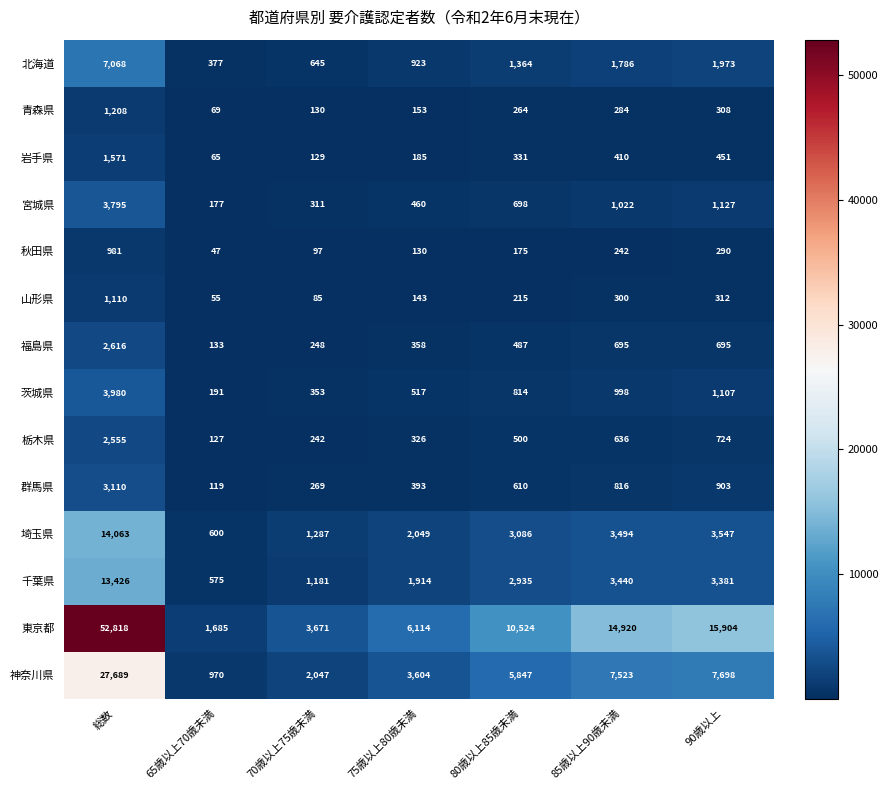

At 75歳以上80歳未満, list the series in order from largest to smallest.

東京都, 神奈川県, 埼玉県, 千葉県, 北海道, 茨城県, 宮城県, 群馬県, 福島県, 栃木県, 岩手県, 青森県, 山形県, 秋田県